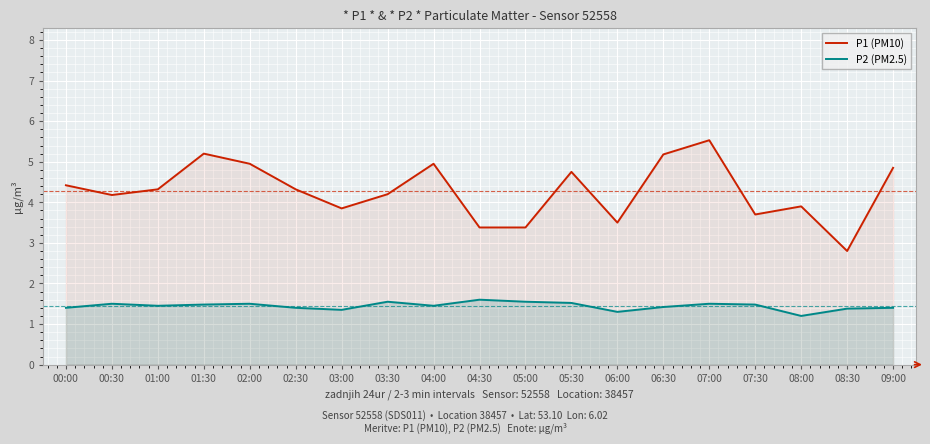

What are all the series names shown in the legend?

P1 (PM10), P2 (PM2.5)